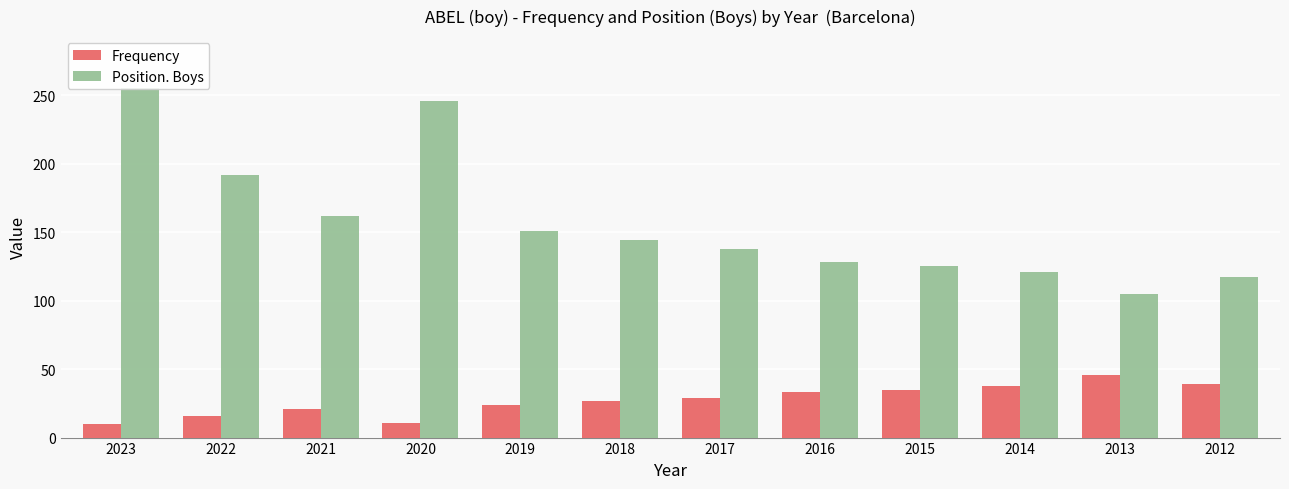

Are the bars horizontal?

No